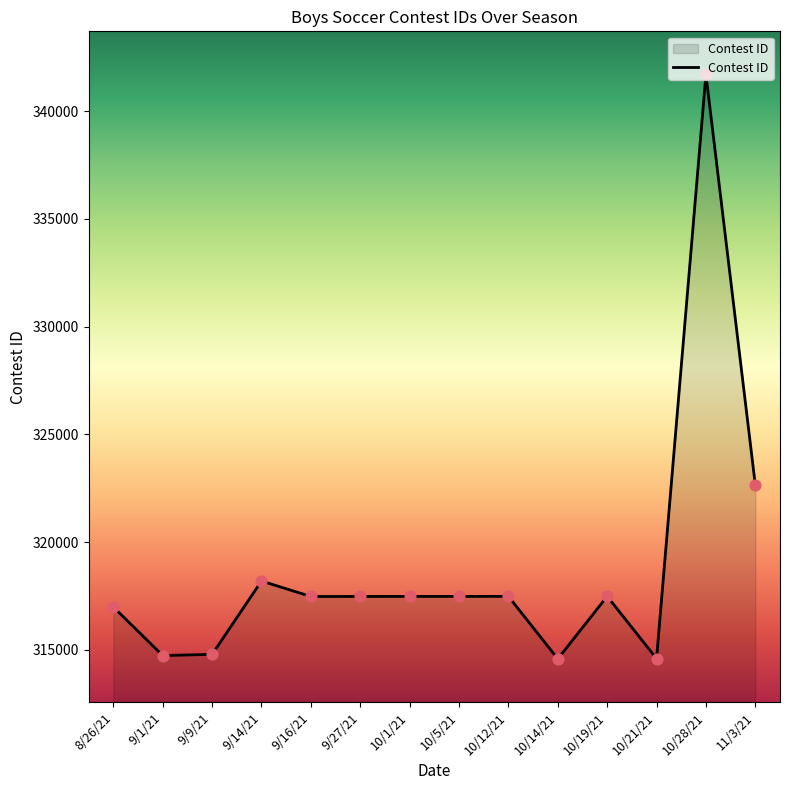

What is the change in value from 8/26/21 to 10/28/21?

+24720